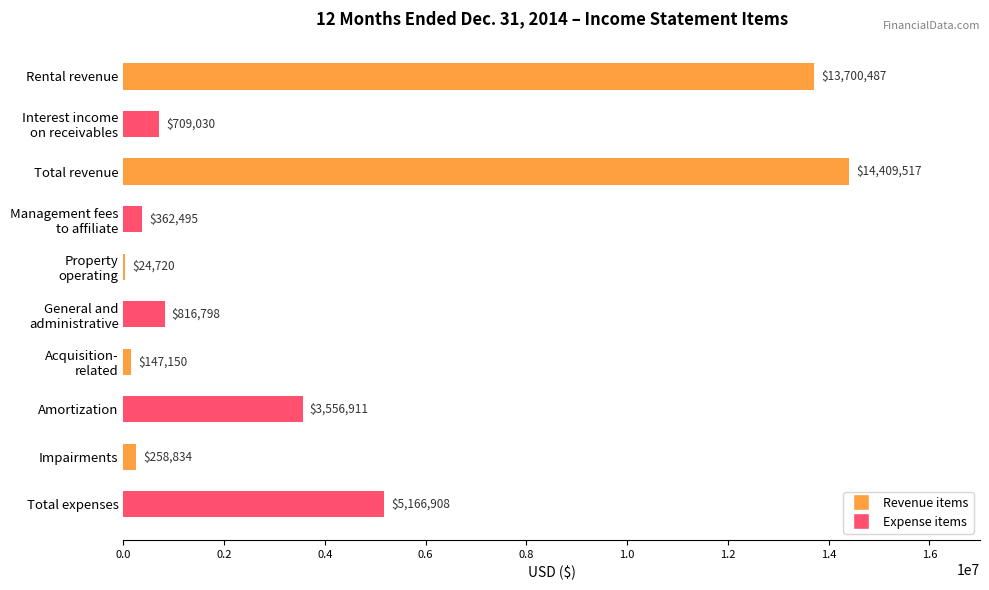

What is the sum of all values?

39152850